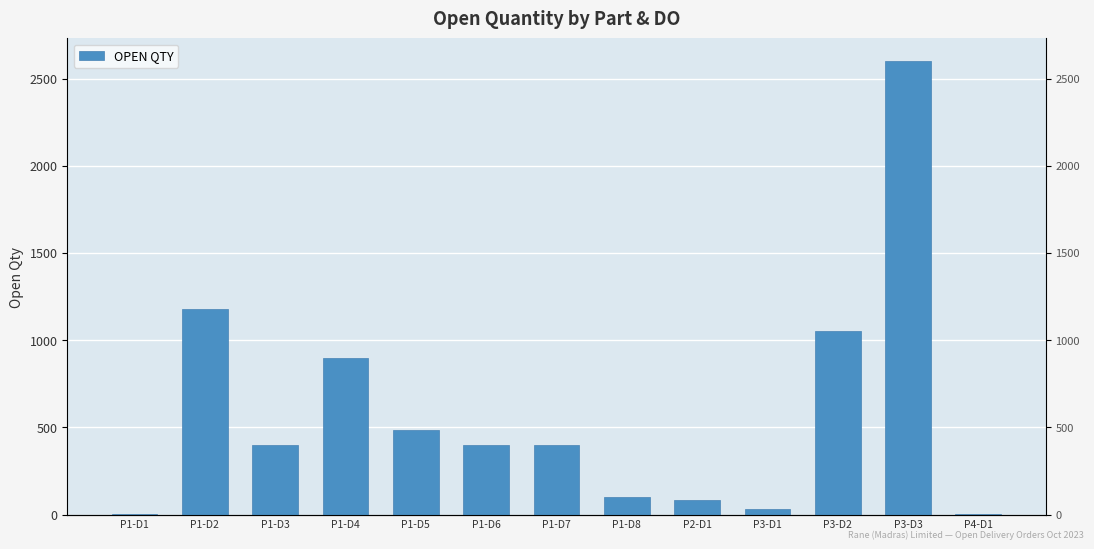

Count the number of data series in this chart.

1